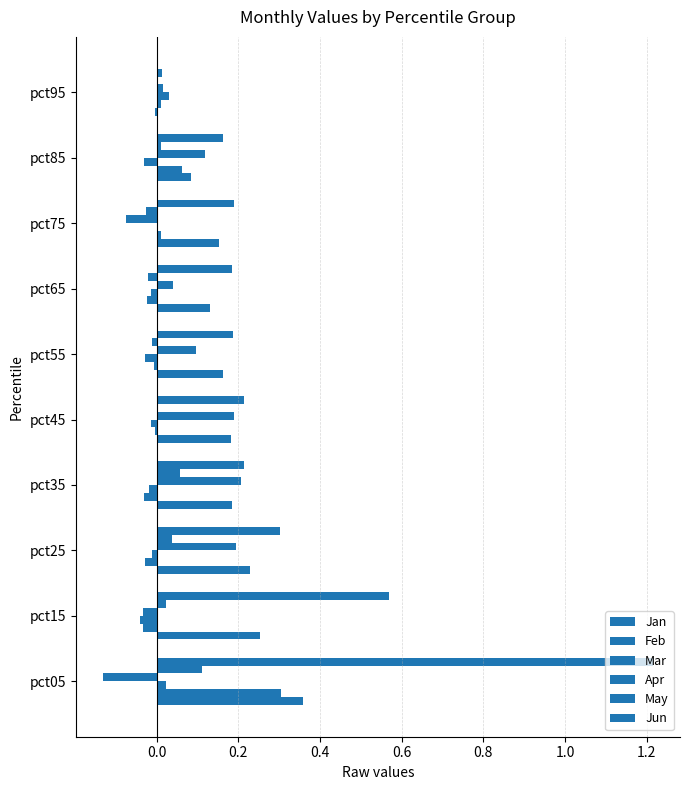

How many data points in Jan are above 0?

9